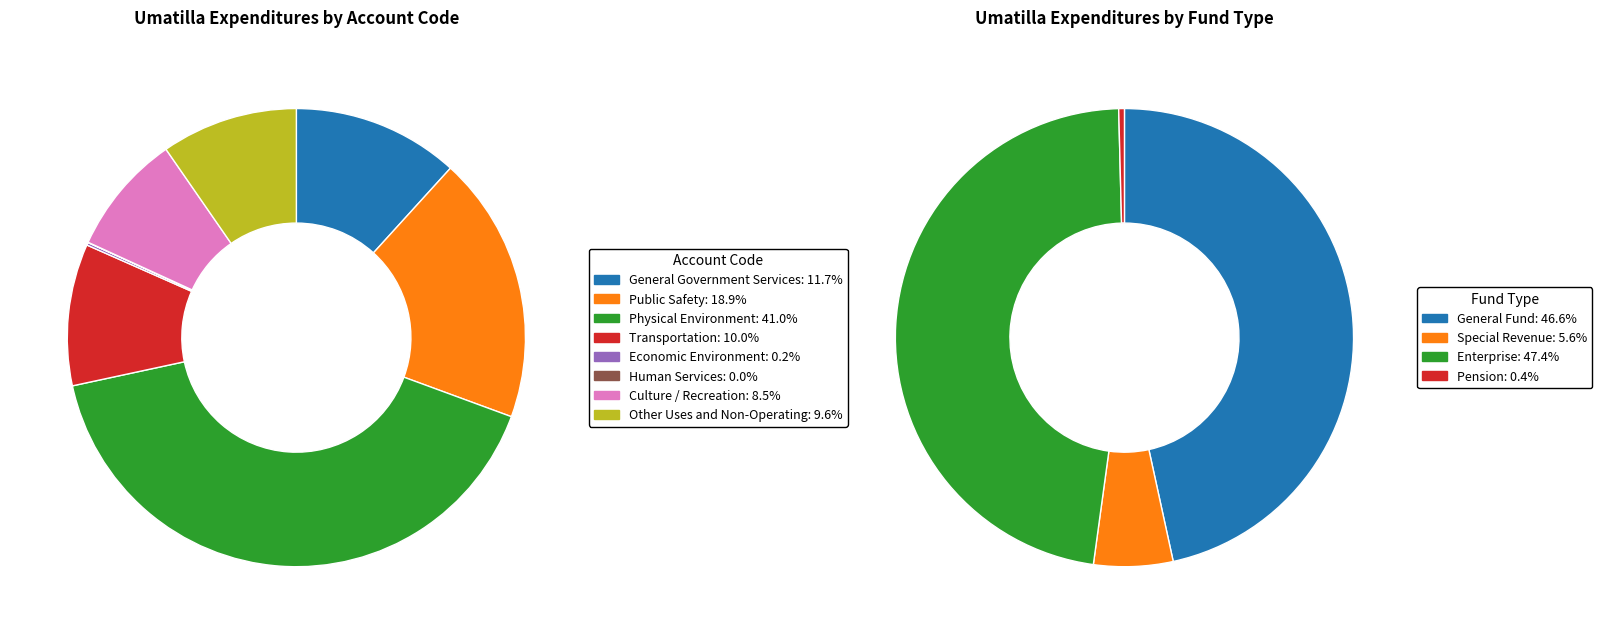

Which category has the smallest portion of the pie?

Human Services